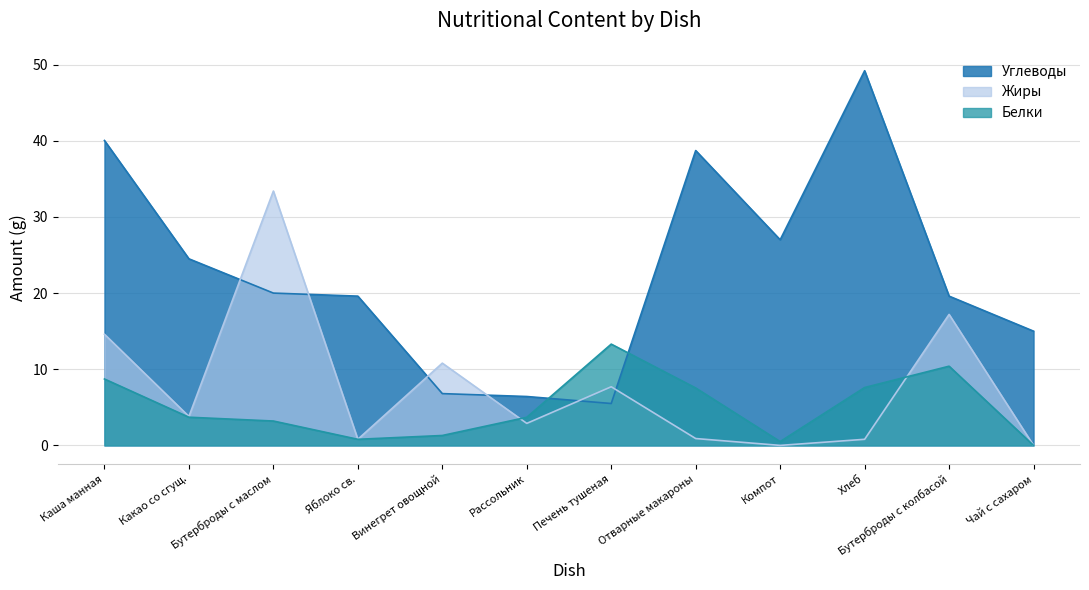

Where do Углеводы and Жиры first cross each other?

Какао со сгущ. and Бутерброды с маслом